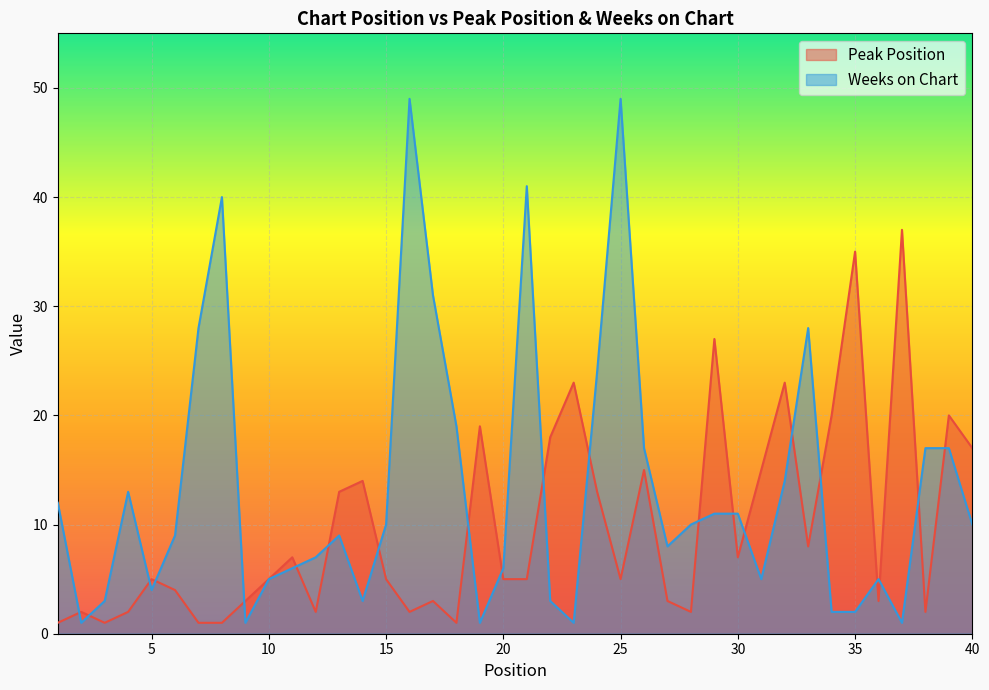

What is the value of the Weeks on Chart point at the 34th from the left?

2